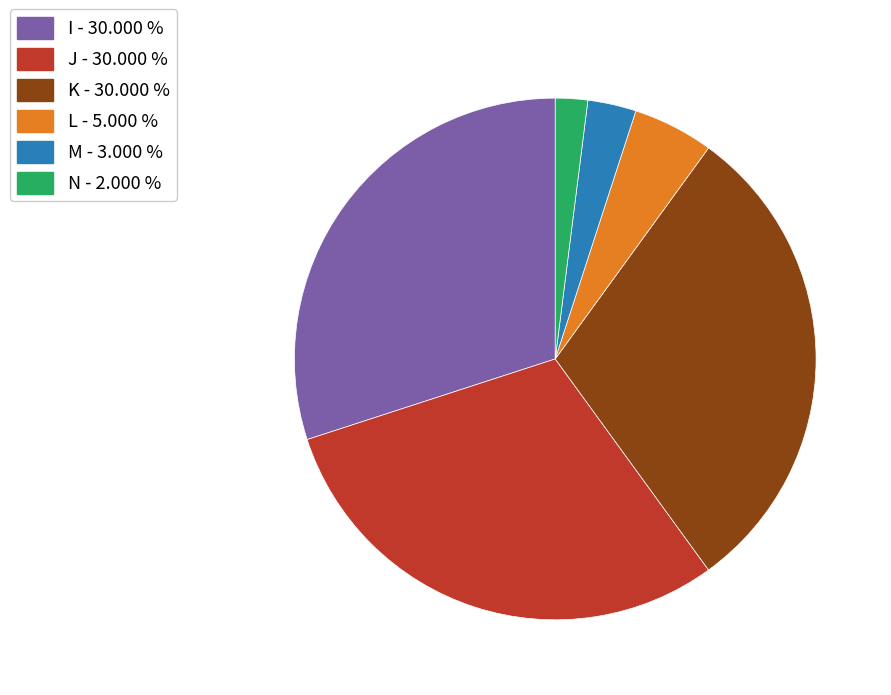

Does L - 5.000 % account for over 50% of the chart?

No